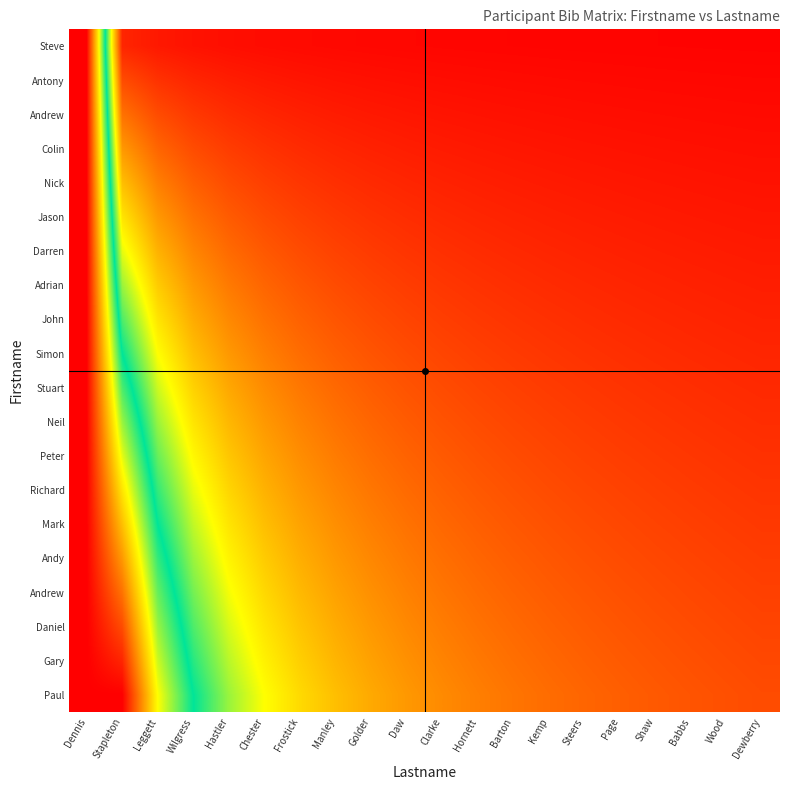

How many series are shown in this chart?

20